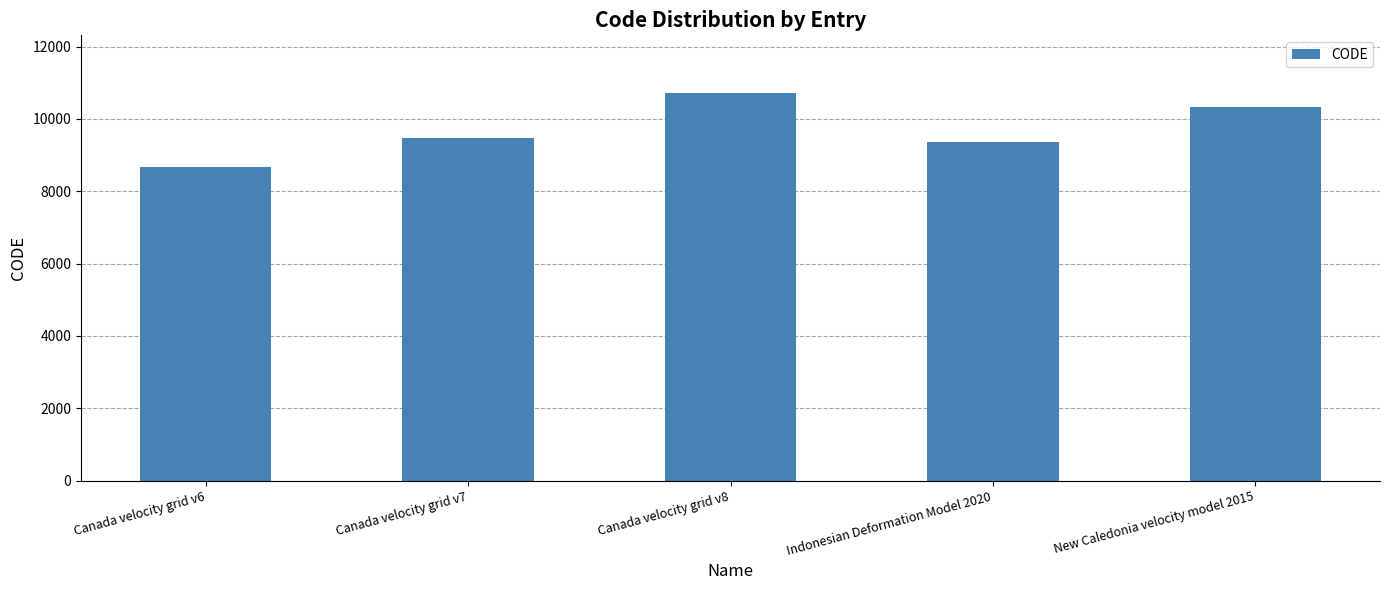

What is the difference between the maximum and minimum values?

2031